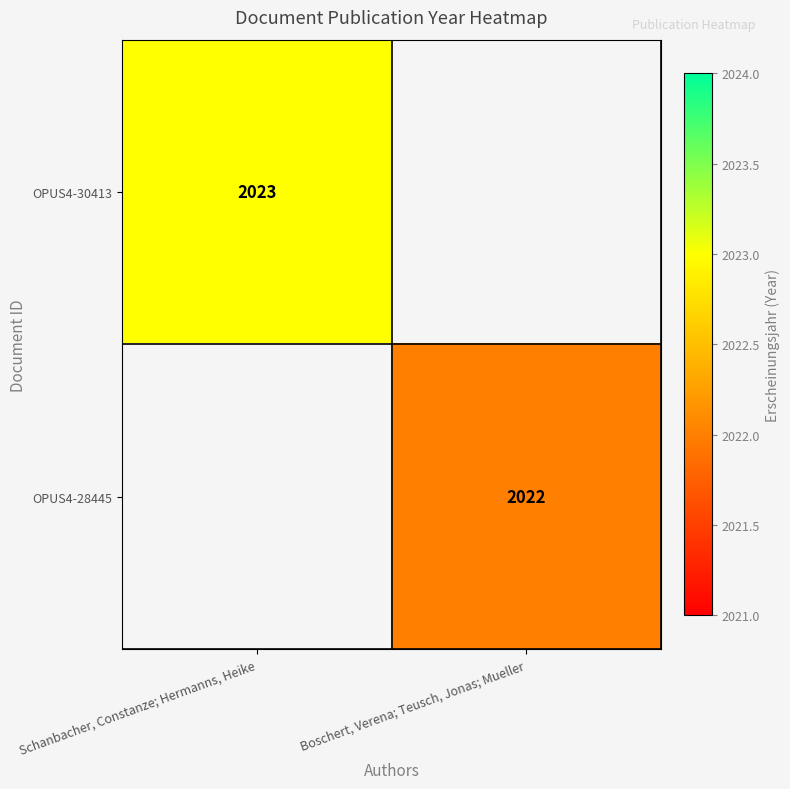

The OPUS4-28445 series shows 2022 at Boschert, Verena; Teusch, Jonas; Mueller. True or false?

True